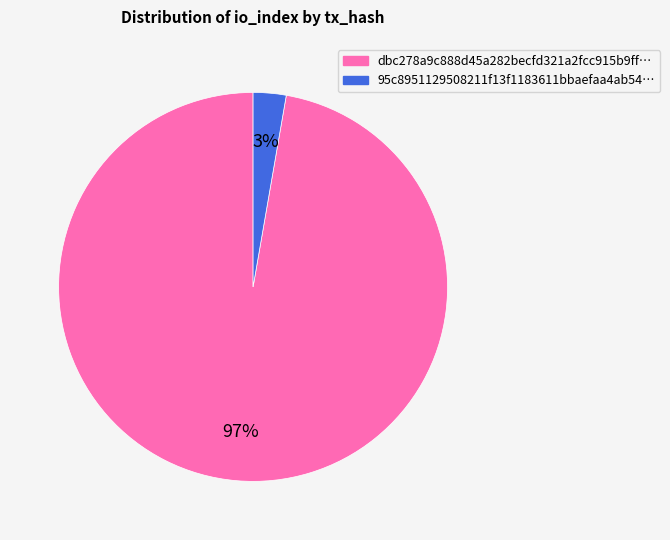

What percentage is the dbc278a9c888d45a282becfd321a2fcc915b9ff… slice, to the nearest percent?

97%